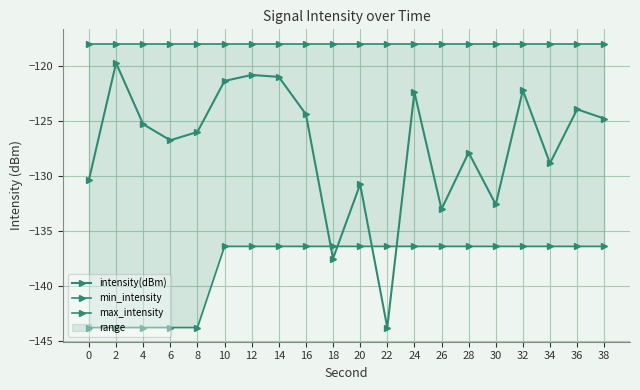

True or false: intensity(dBm) and max_intensity cross at least once.

False